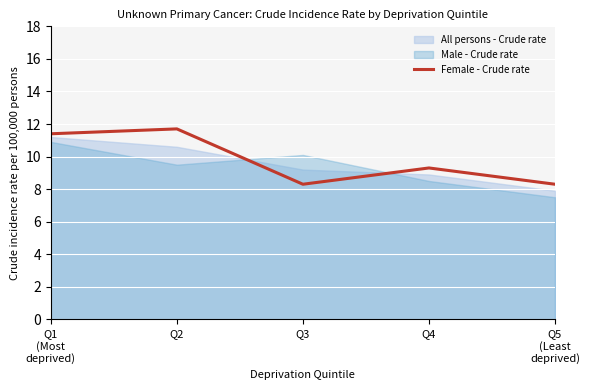

What is the label of the 3rd point from the right?

Q3